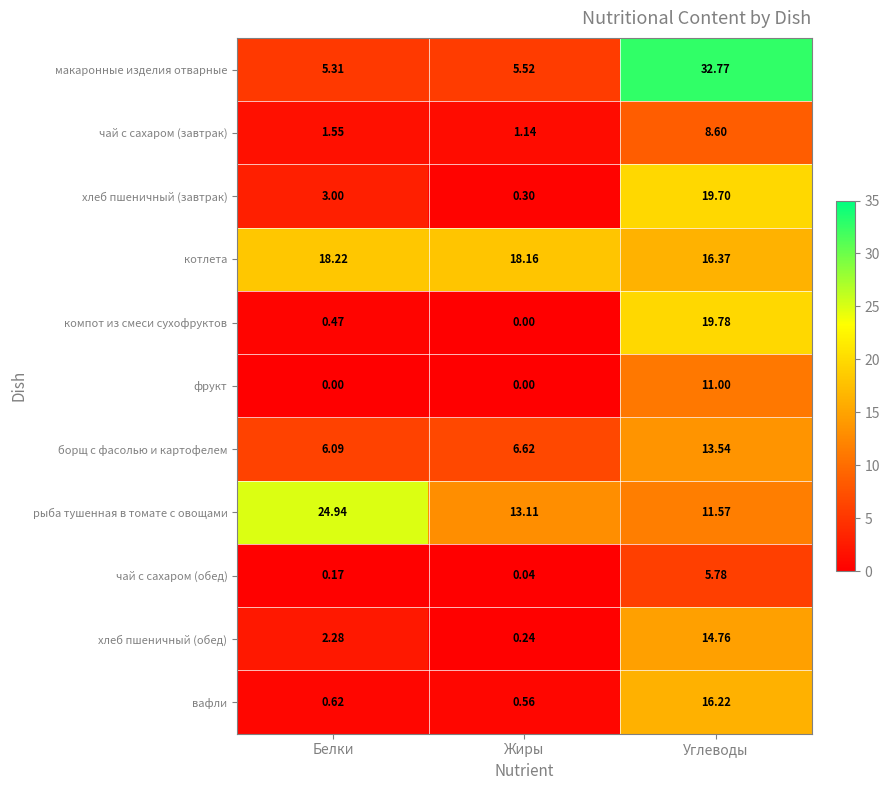

Rank the series by their maximum value, from lowest to highest.

чай с сахаром (обед), чай с сахаром (завтрак), фрукт, борщ с фасолью и картофелем, хлеб пшеничный (обед), вафли, котлета, хлеб пшеничный (завтрак), компот из смеси сухофруктов, рыба тушенная в томате с овощами, макаронные изделия отварные